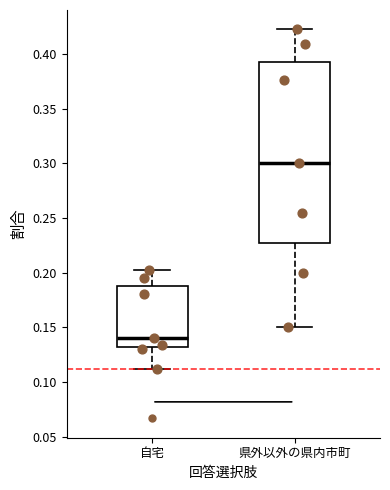

Where is the upper edge of the box for 県外以外の県内市町 on the y-axis? The values are not printed on the chart, so give them approximately, as read against the axis.

0.390